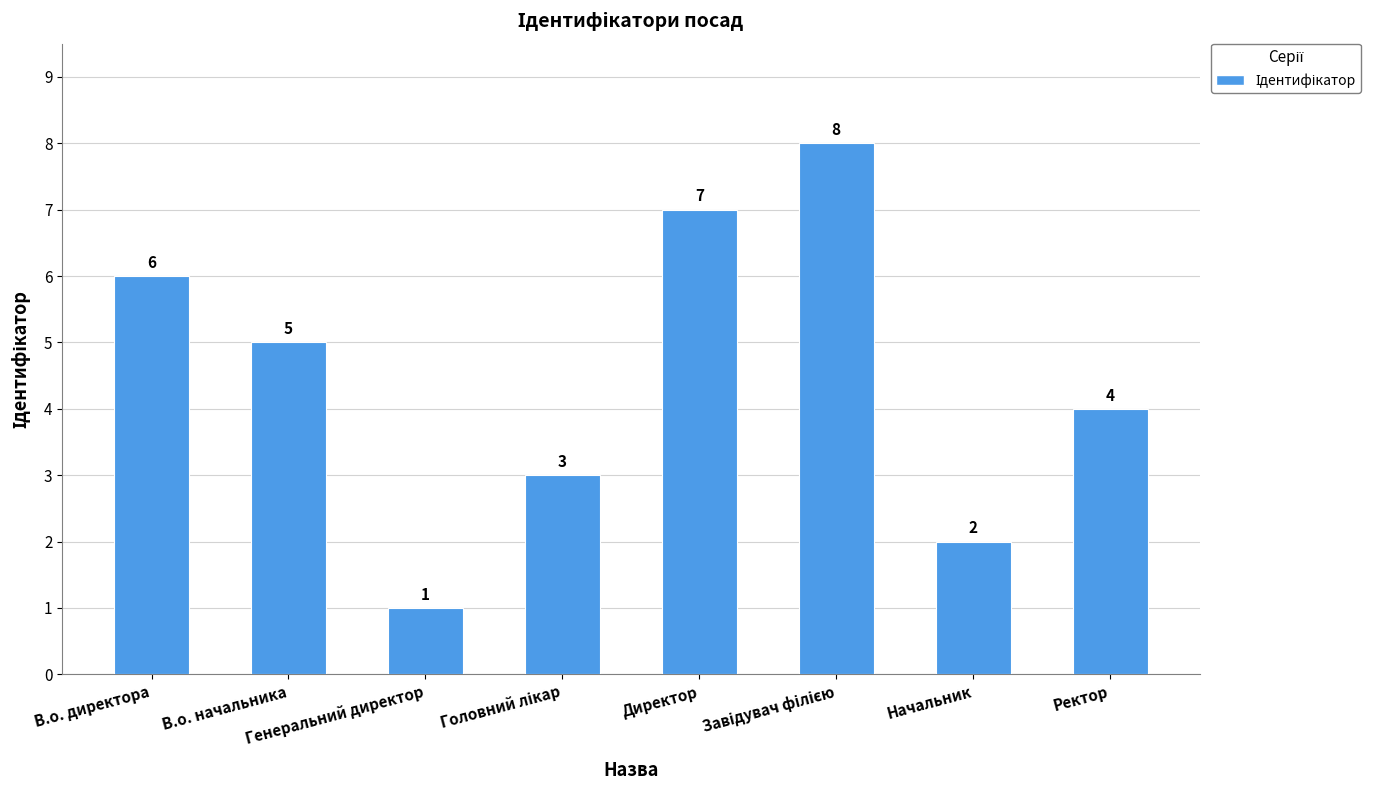

How many distinct data groups are displayed?

1